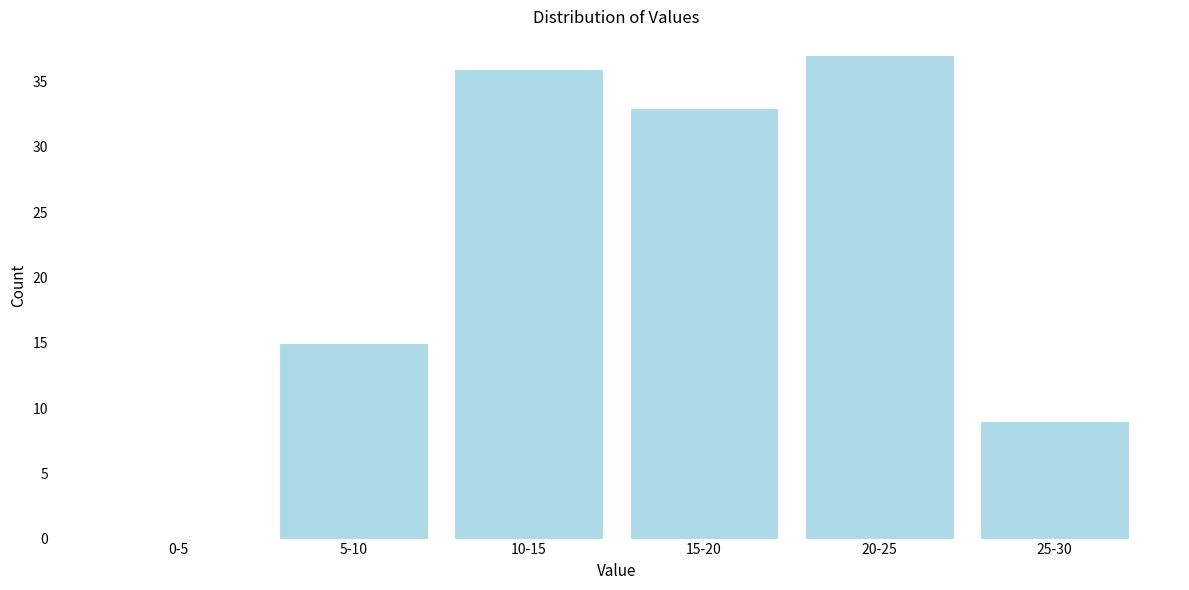

What is the change in value from 5-10 to 20-25?

+22